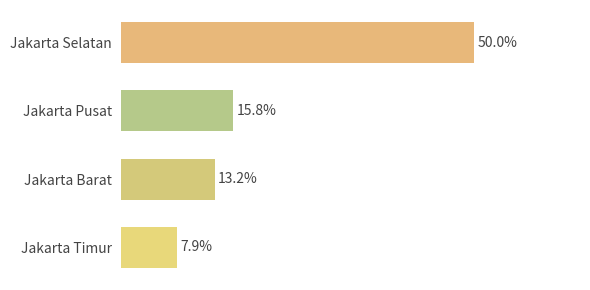

At which category does the chart reach its peak across all series?

Jakarta Selatan